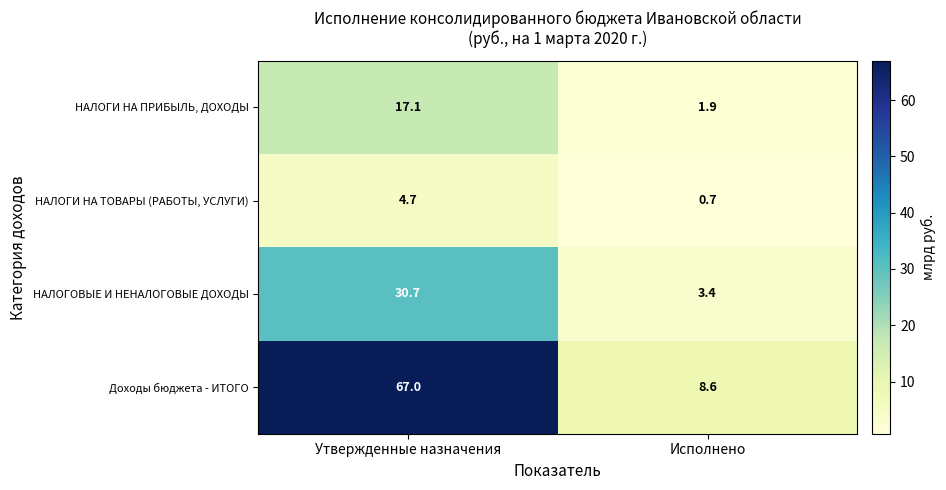

Which series has the largest range (max minus min)?

Доходы бюджета - ИТОГО